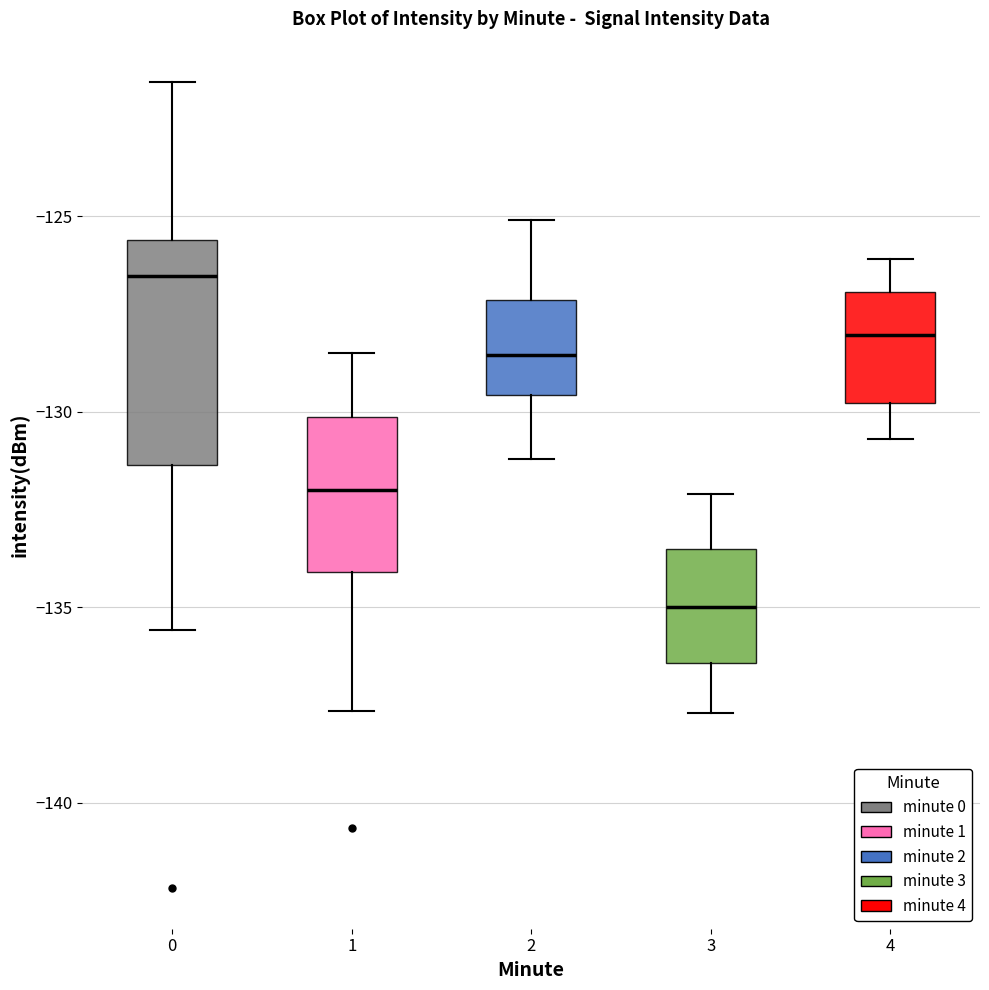

Where is the upper edge of the box at x = 3 on the y-axis? The values are not printed on the chart, so give them approximately, as read against the axis.

-133.5